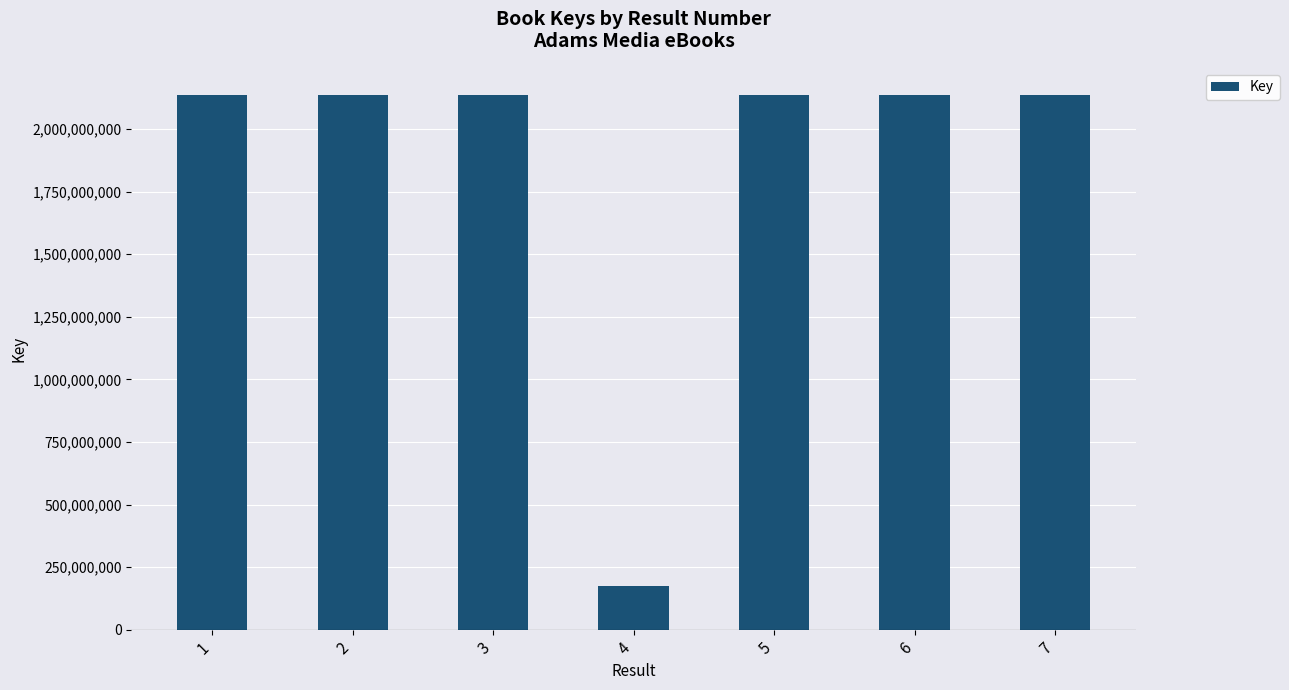

Read the value at 5.

2137714825